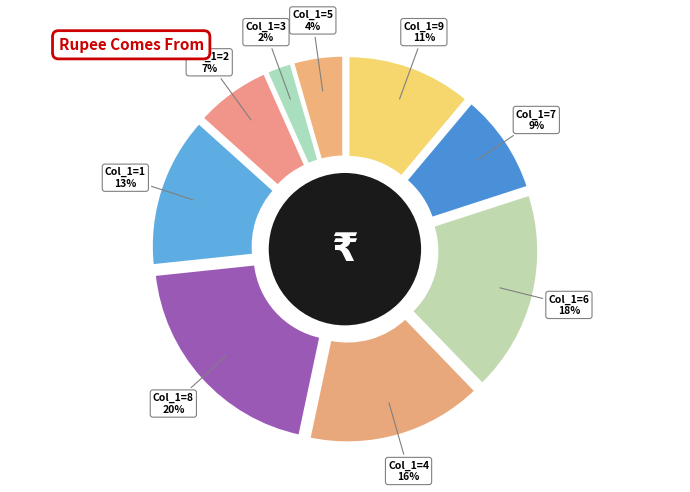

How many slices are in this pie chart?

9